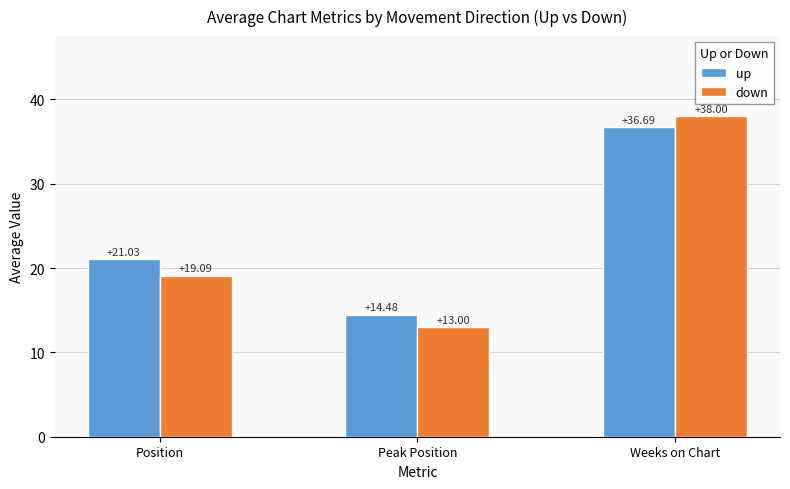

What is the total value across all series at Position?

40.1